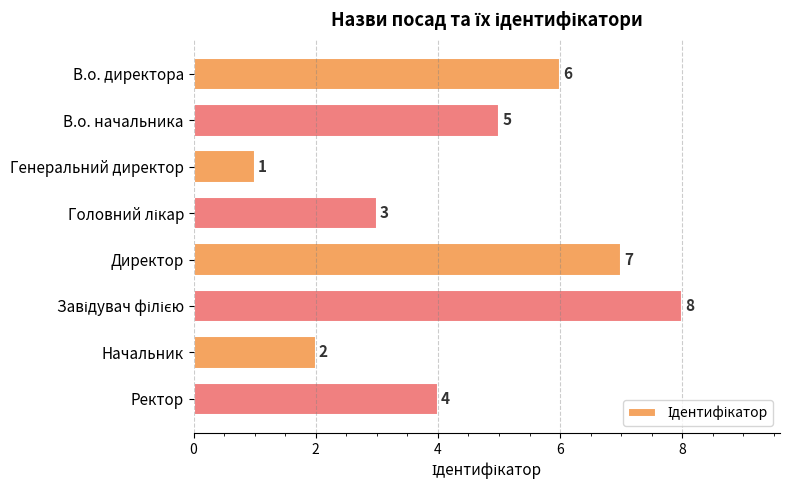

At which category does the chart reach its minimum across all series?

Генеральний директор